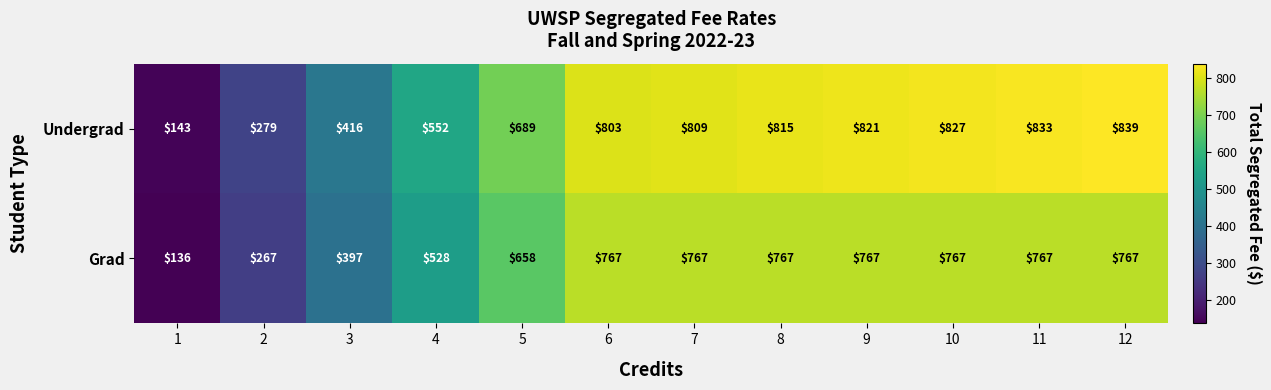

Is the value of Grad at 10 greater than the value of Undergrad at 7?

No